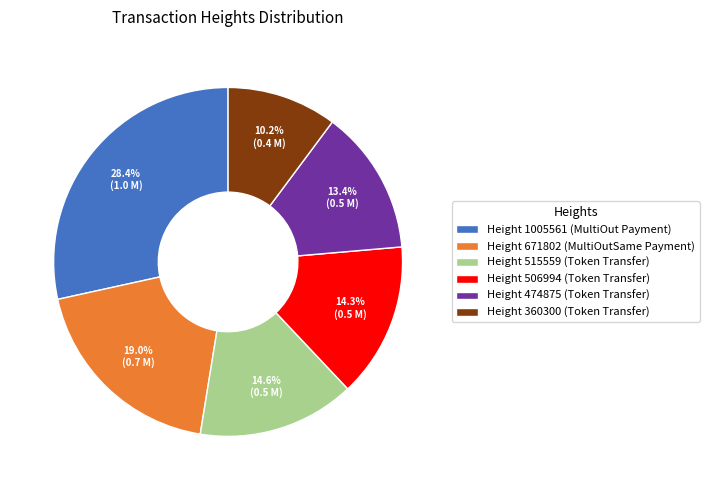

What is the ratio of the value at Height 671802 (MultiOutSame Payment) to the value at Height 506994 (Token Transfer)?

1.3